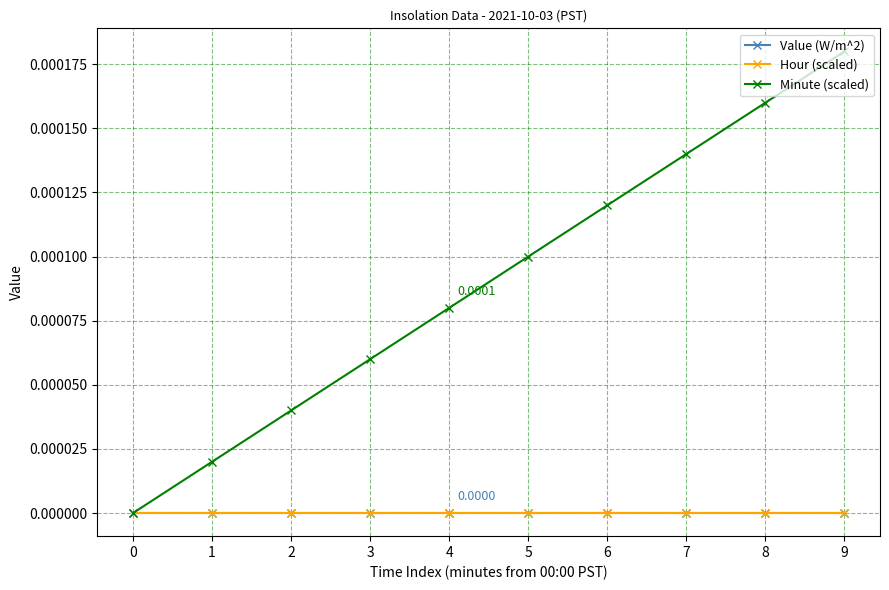

Does the chart have visible grid lines?

Yes